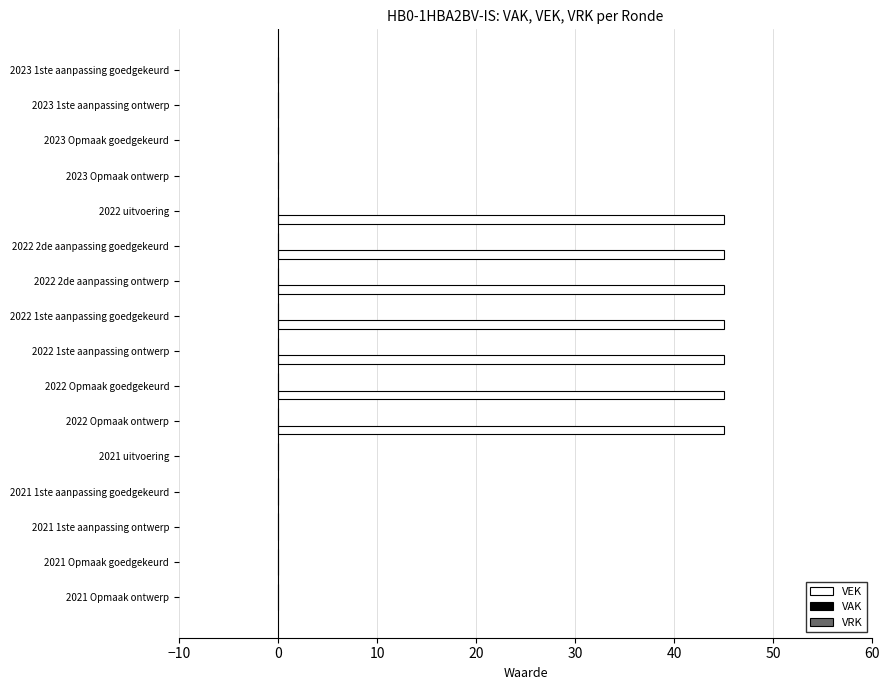

What is the change in value from 2022 uitvoering to 2021 Opmaak ontwerp?

-45